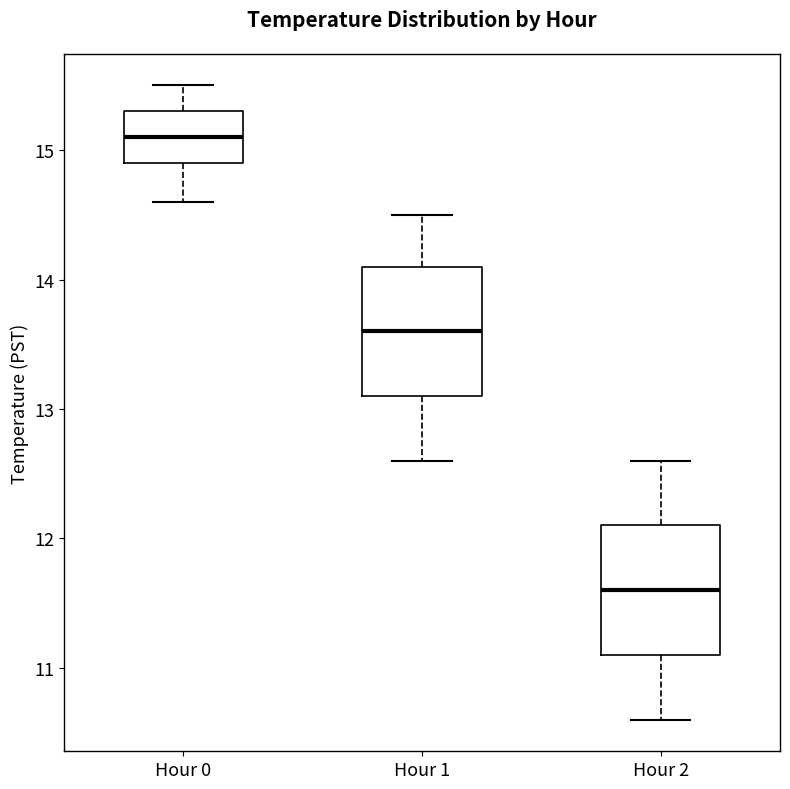

Where is the lower edge of the box for Hour 2 on the y-axis? The values are not printed on the chart, so give them approximately, as read against the axis.

11.1